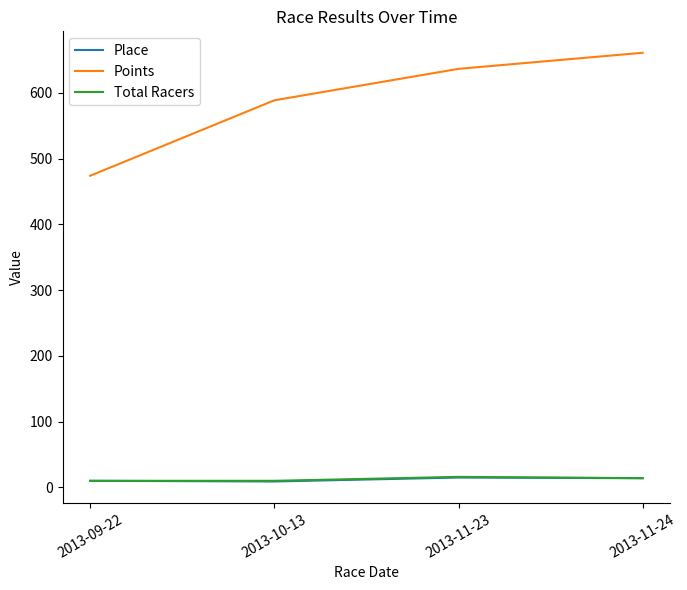

What is the spread (max minus min) of values at 2013-11-23?

621.4